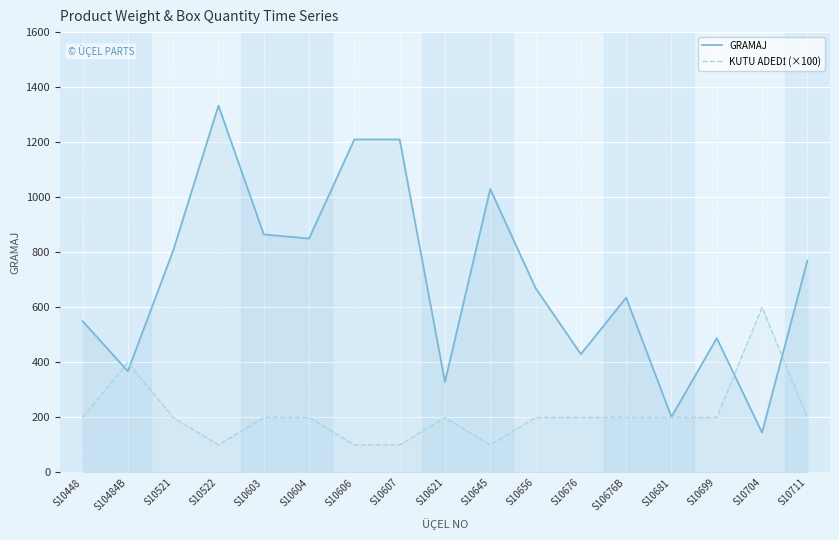

Is it true that GRAMAJ equals 120 at S10621?

False